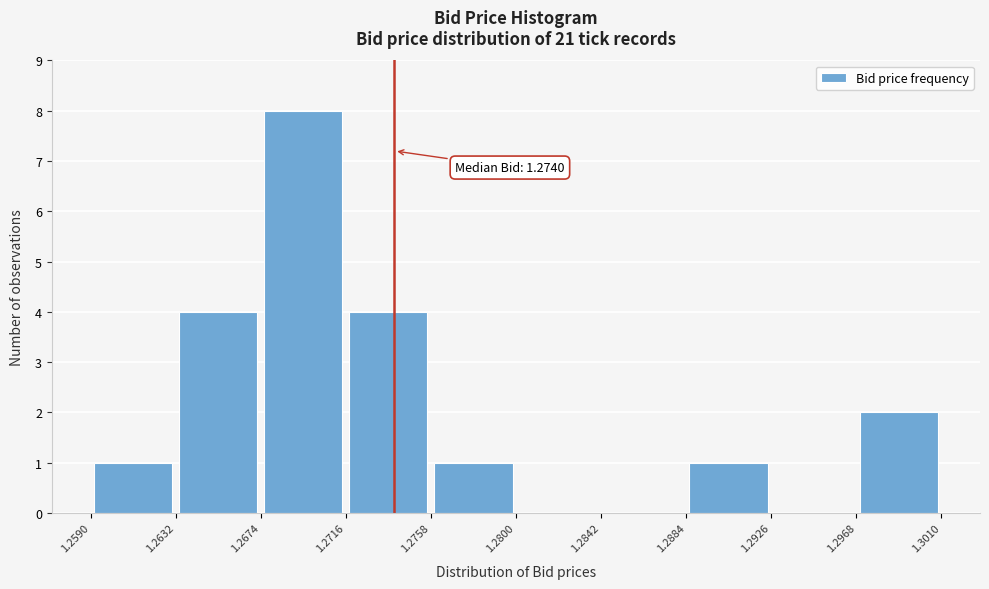

Over which range of the x-axis is the bar tallest?

1.2674 to 1.2716